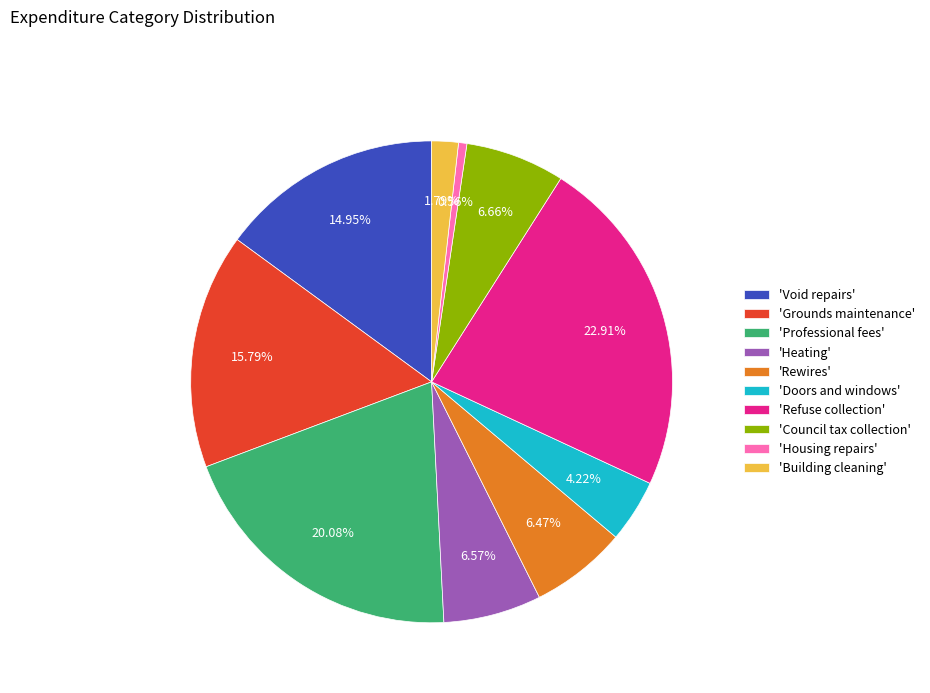

Is the sum of 'Doors and windows' and 'Heating' greater than half?

No